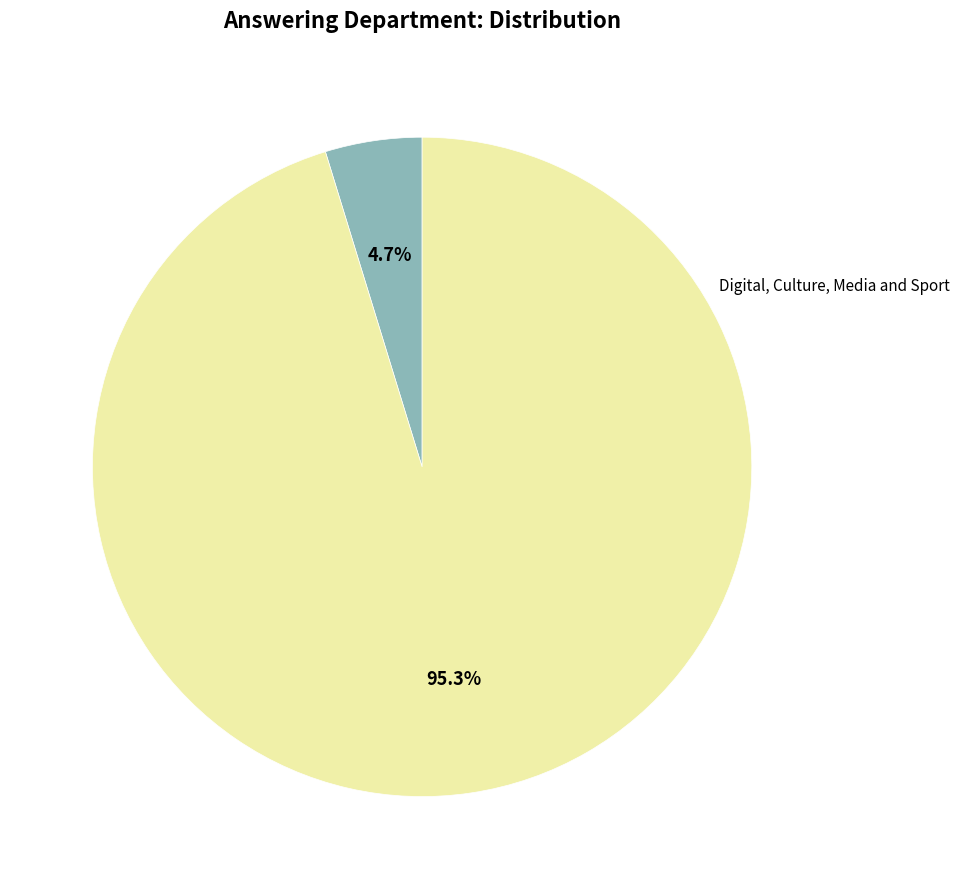

How much of the chart is everything except Digital, Culture, Media and Sport?

95.3%